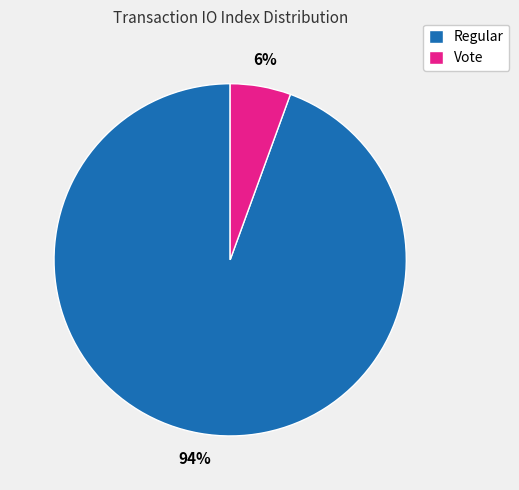

The Vote slice represents 12% of the pie. True or false?

False